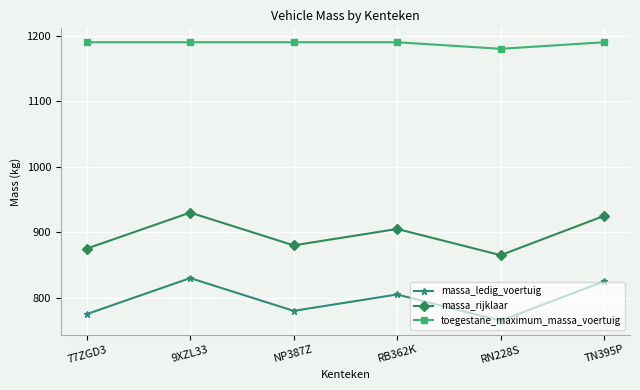

Does the chart have visible grid lines?

Yes